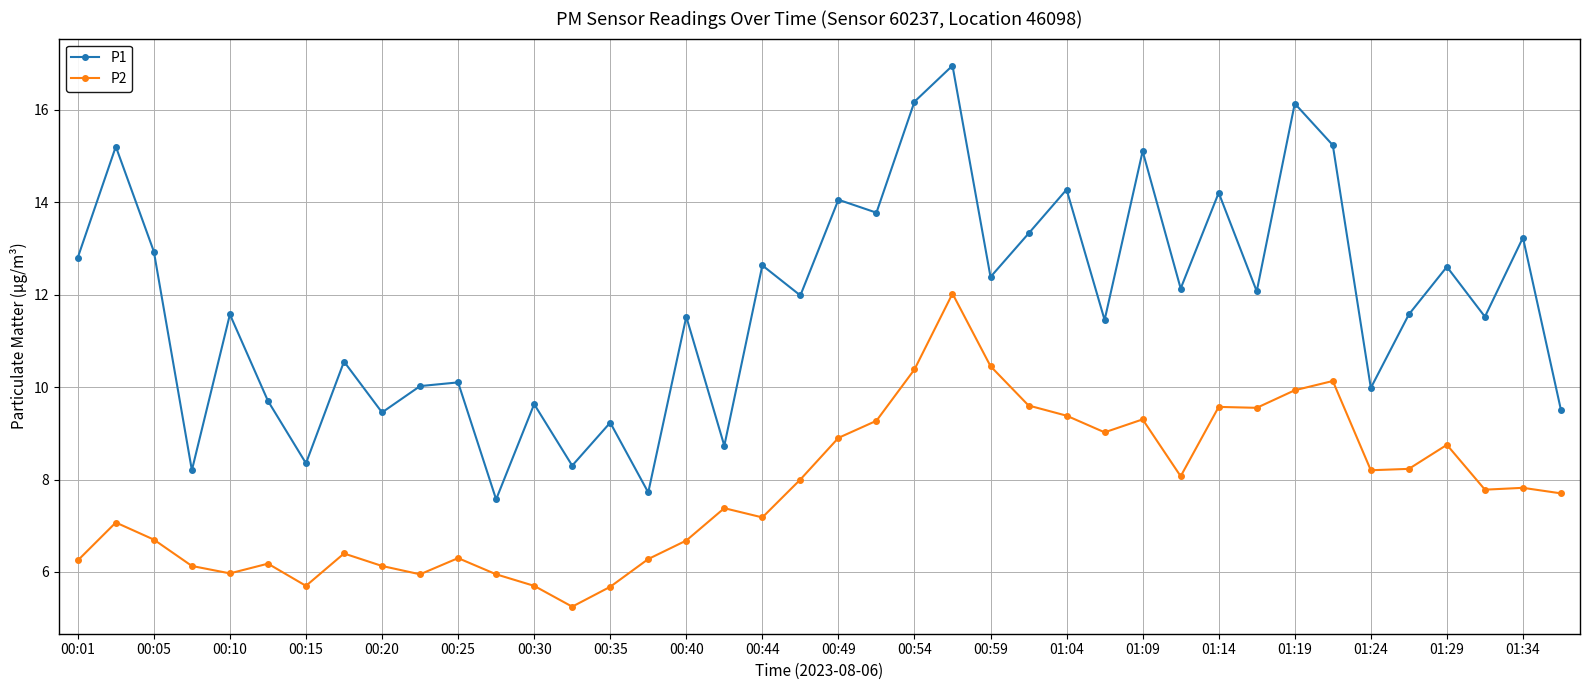

True or false: P1 and P2 intersect in this chart.

False